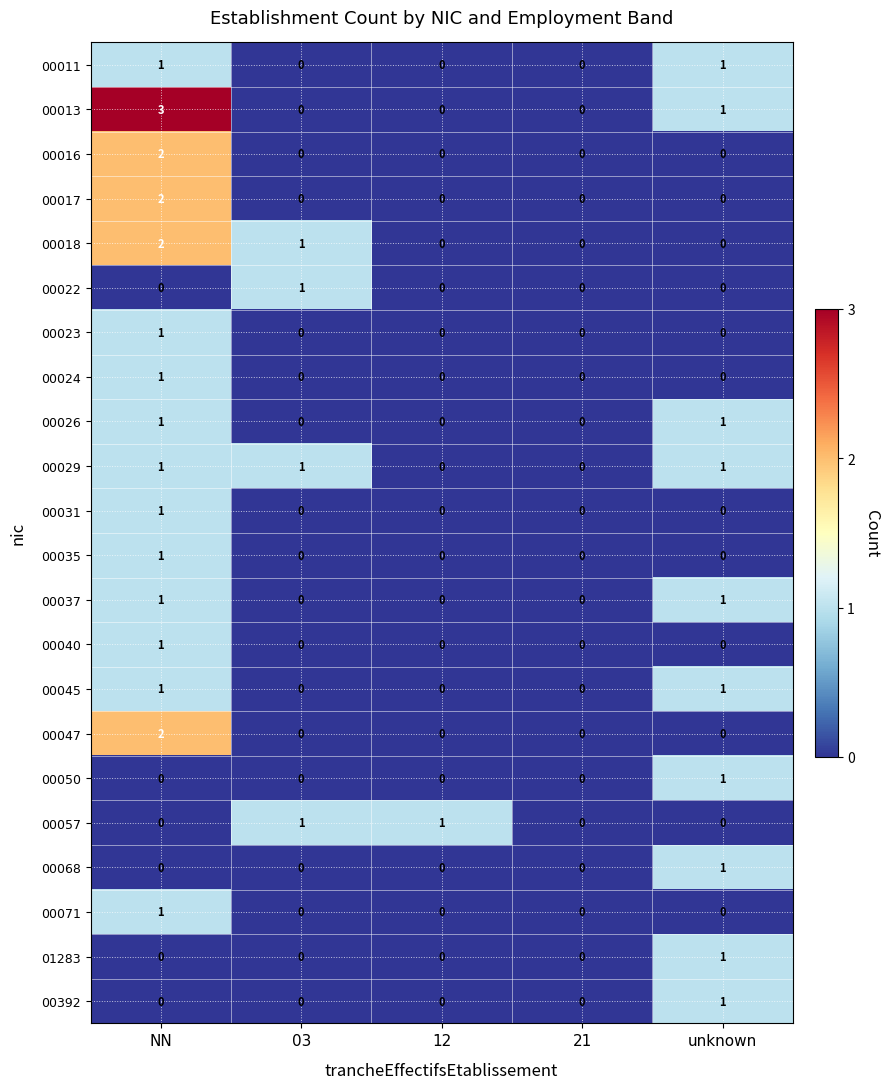

The value of 00022 at unknown is 0. True or false?

True